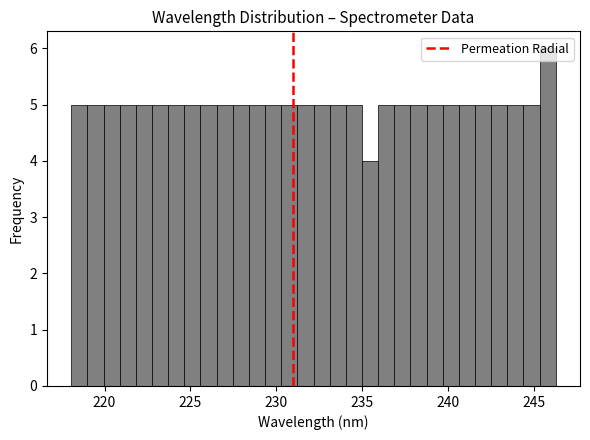

Read against the x-axis, roughly where is the centre of the tallest bar?

246.0